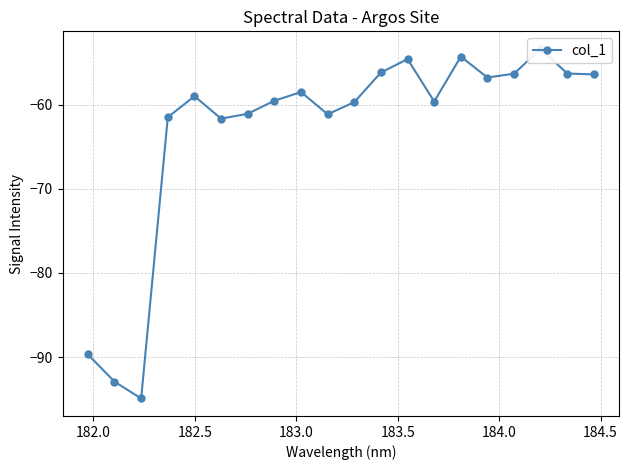

True or false: the data has more than 1 interior local peaks.

True